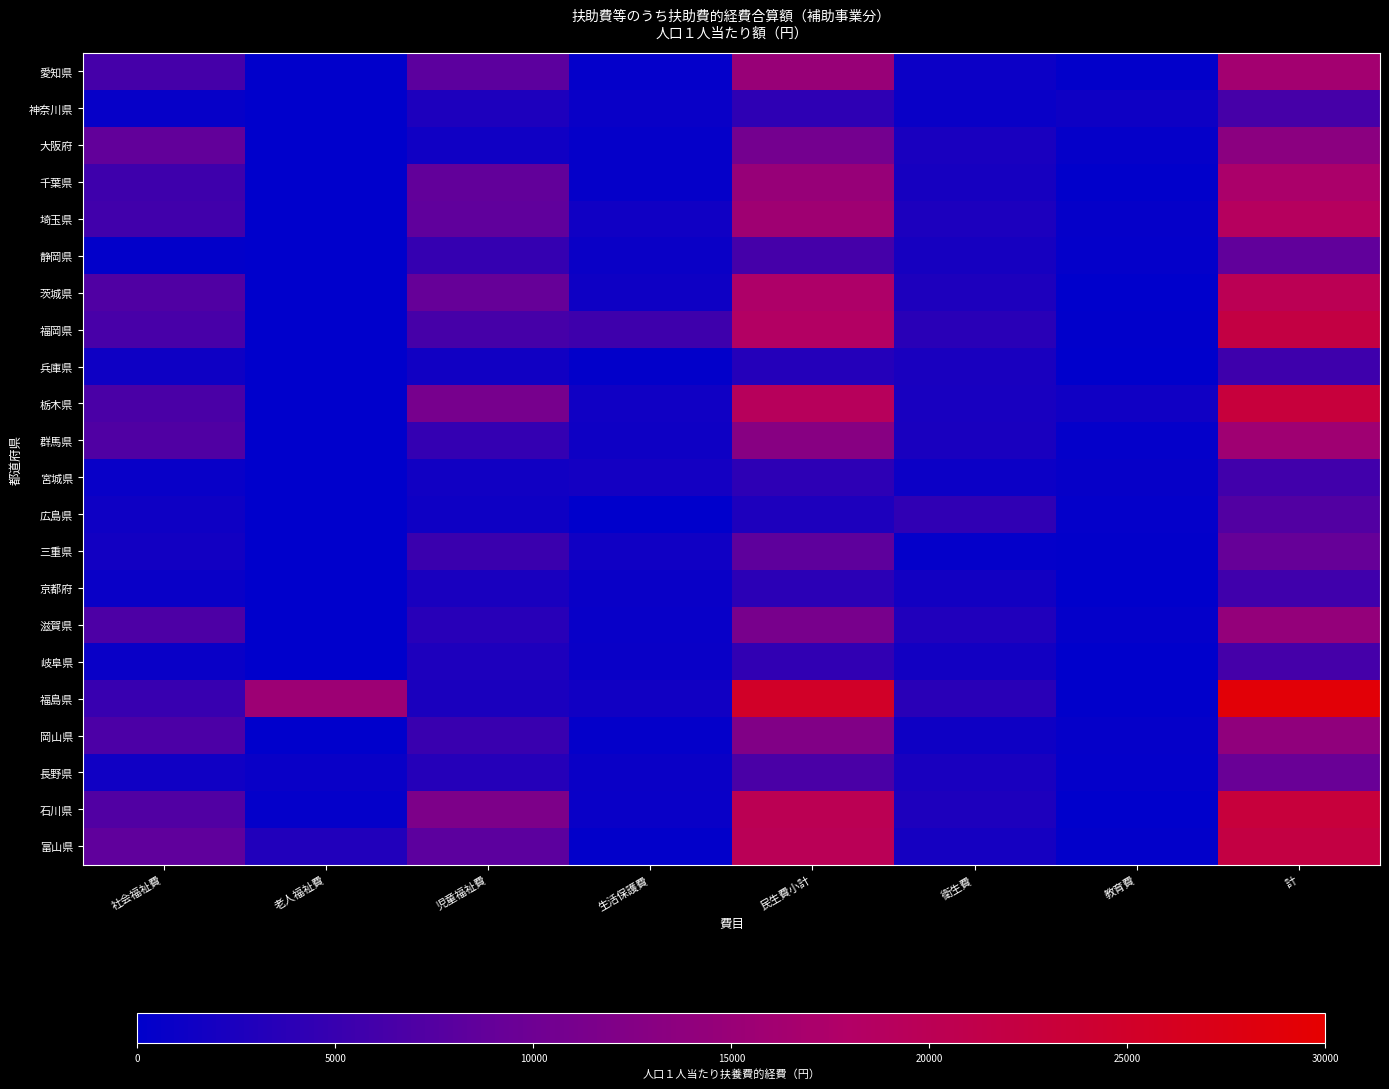

Which series has the widest spread of values?

福島県